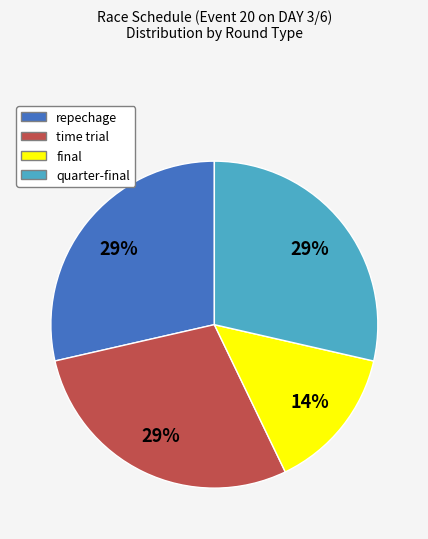

To the nearest percent, what portion does quarter-final represent?

29%